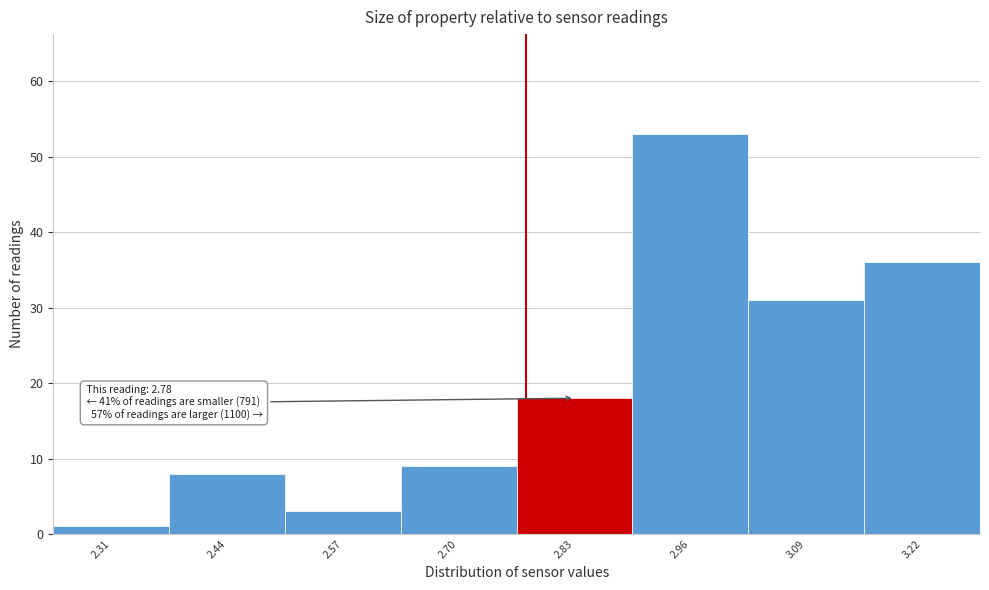

Which range on the x-axis has the tallest bar?

2.90 to 3.03